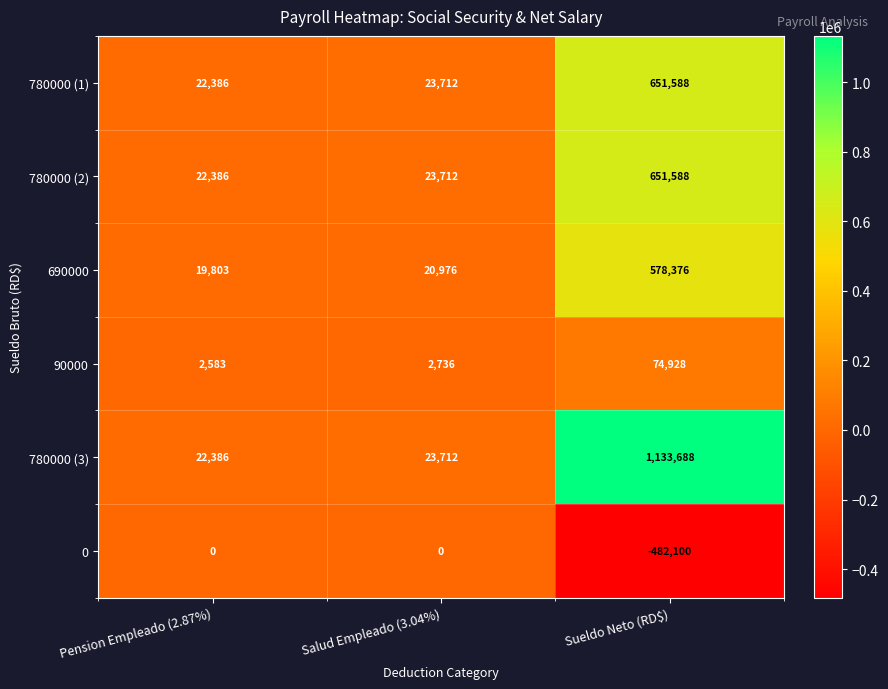

Which series has the largest range (max minus min)?

780000 (3)